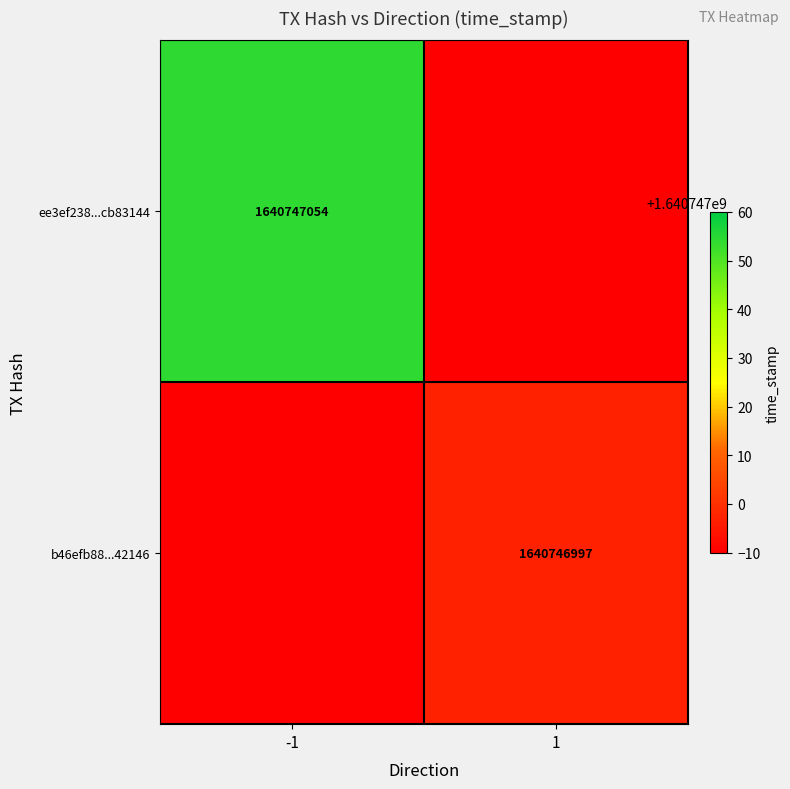

What is the average value of the ee3ef238d4b134d19058923bb1acf272cb83144 series?

820373526